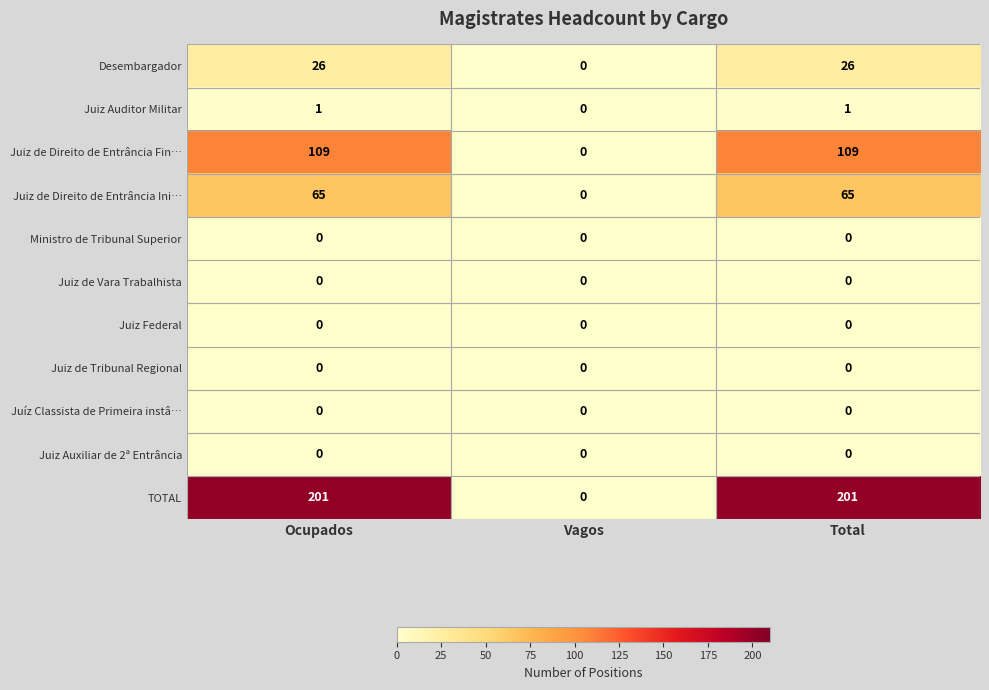

What is the greatest value displayed?

201